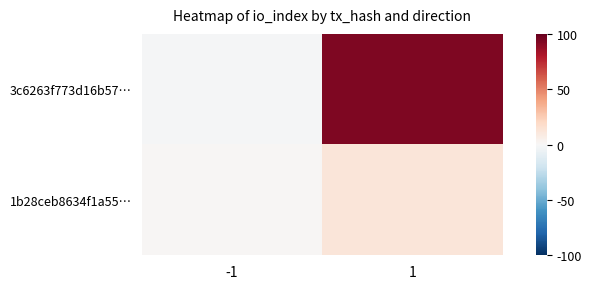

Which series has the widest spread of values?

3c6263f773d16b57…